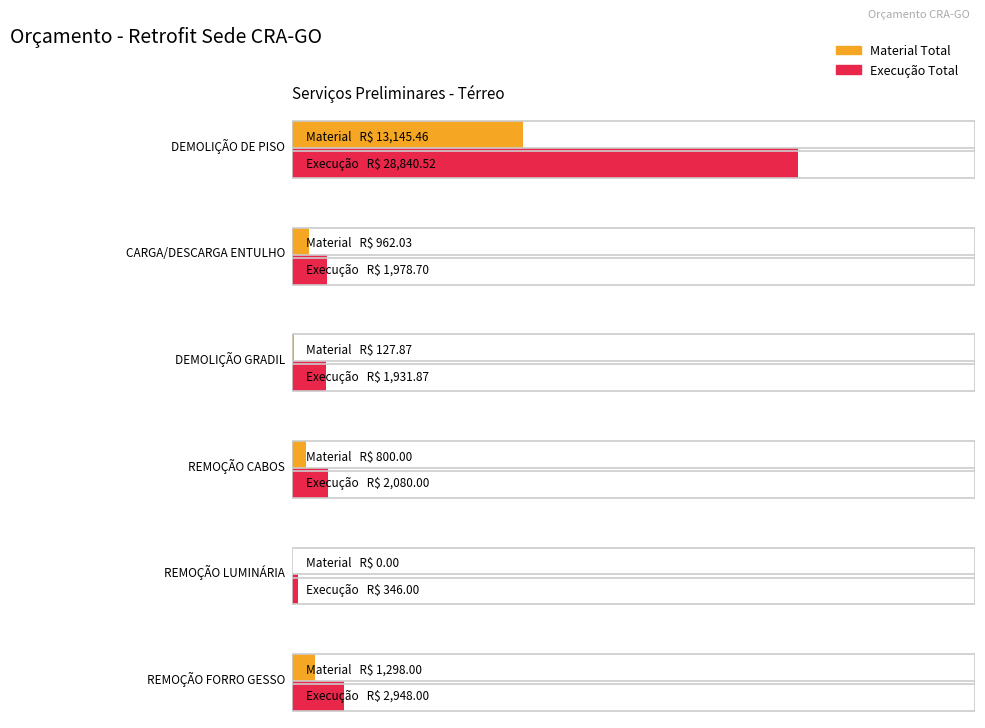

What position from the right is CARGA/DESCARGA ENTULHO?

5